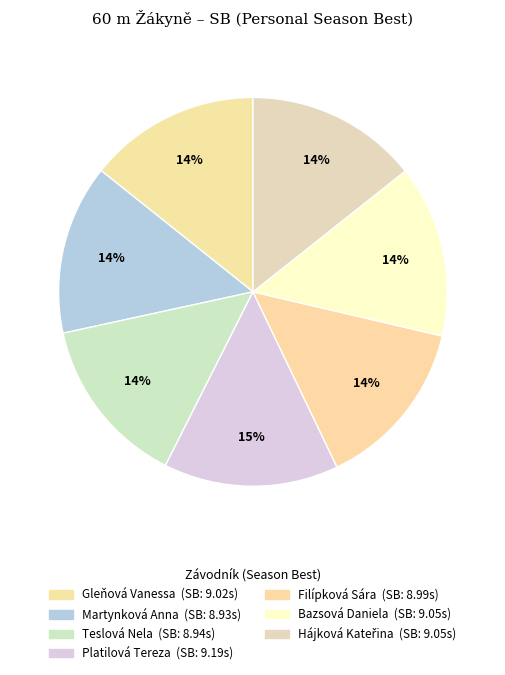

Rank the categories by value from highest to lowest.

Platilová Tereza, Bazsová Daniela, Hájková Kateřina, Gleňová Vanessa, Filípková Sára, Teslová Nela, Martynková Anna